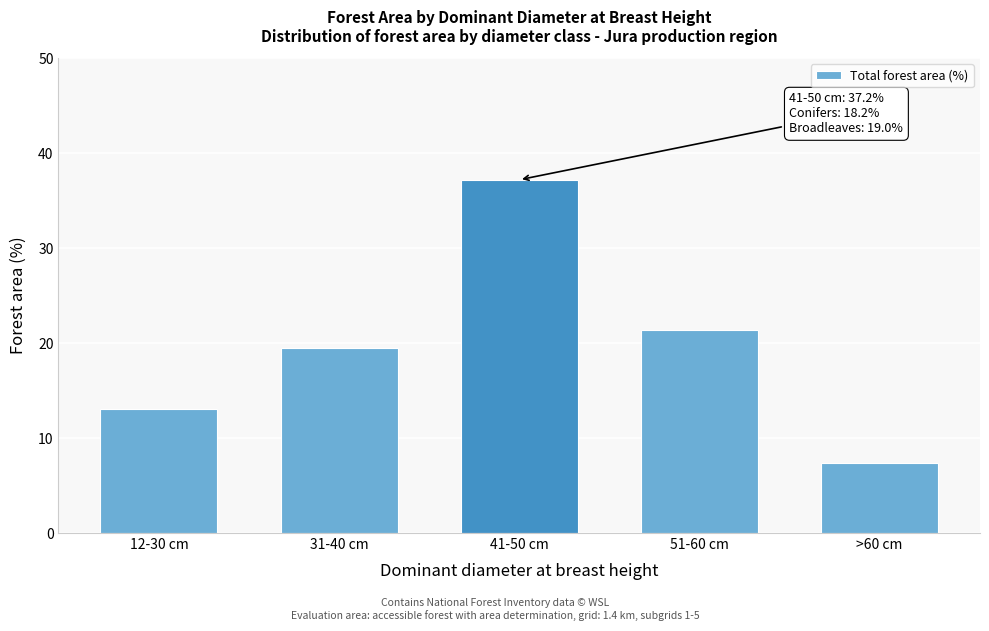

Reading left to right, extract all data points from this chart.

12-30 cm=13.1	31-40 cm=19.5	41-50 cm=37.2	51-60 cm=21.4	>60 cm=7.4